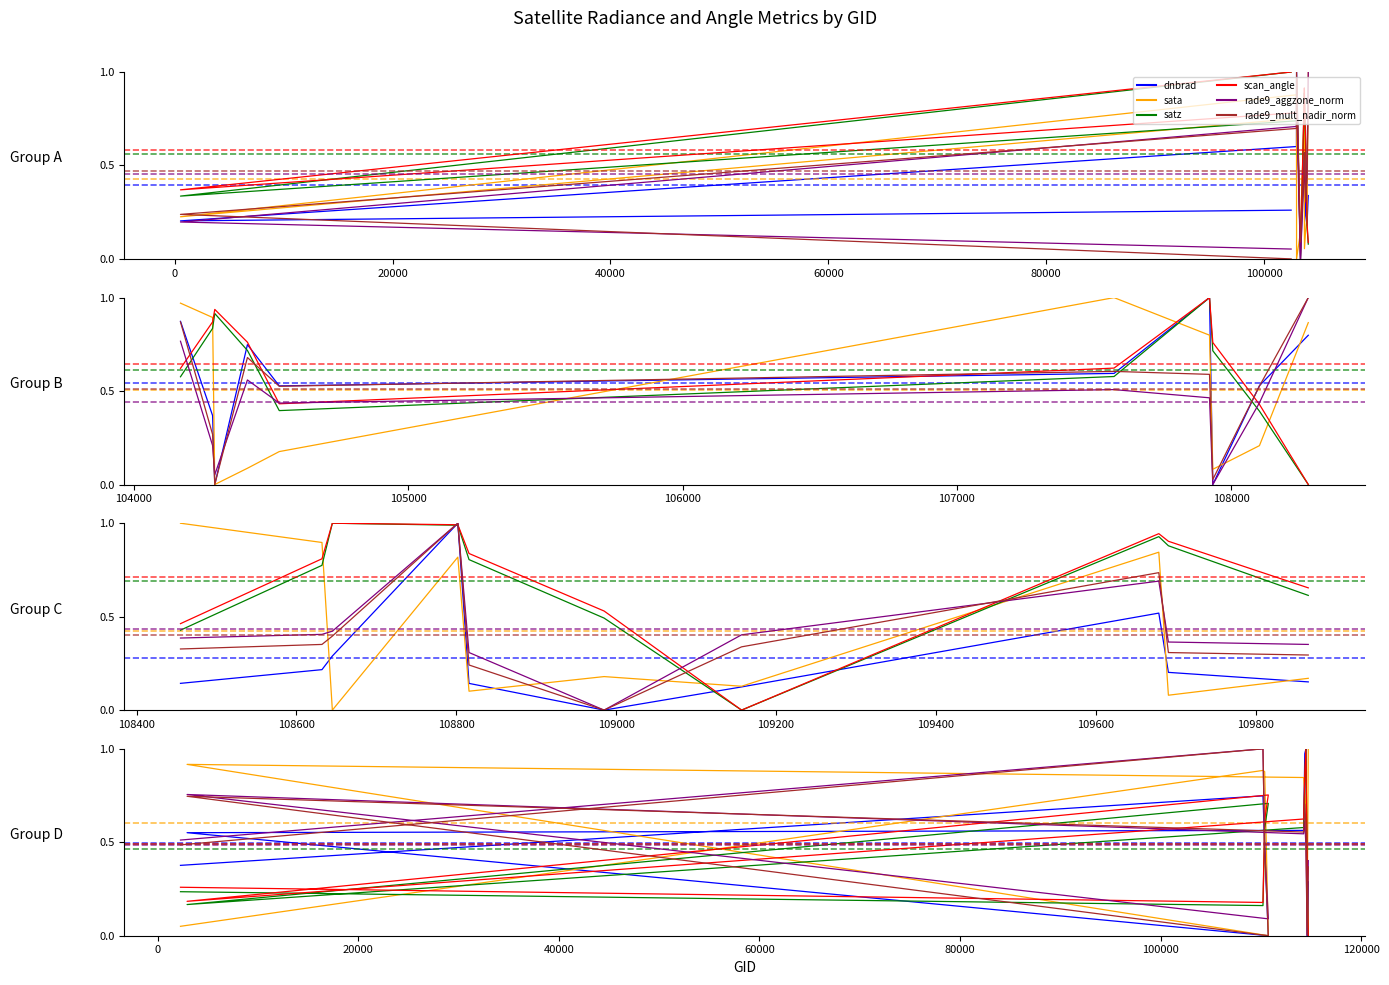

What is the difference between the second highest and second lowest values in the scan_angle series?

0.9